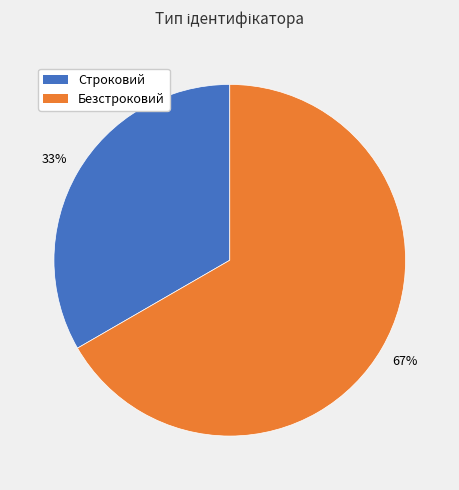

Does Строковий represent more than half of the total?

No